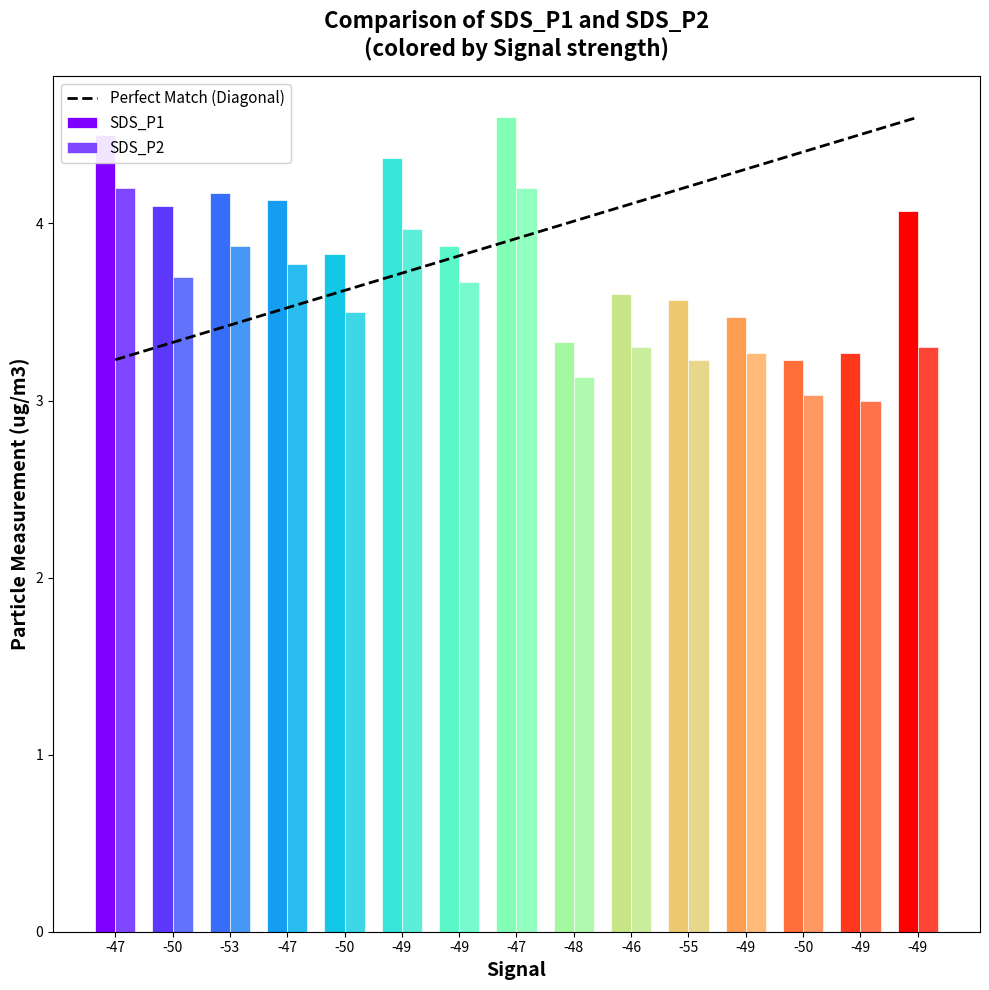

Are the bars grouped side by side (vs. stacked)?

Yes